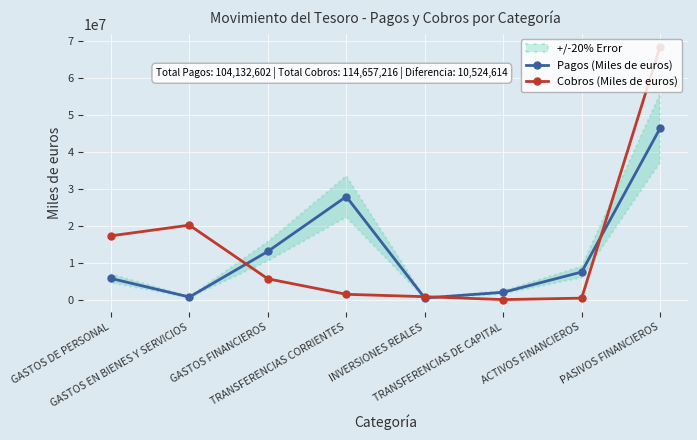

How many intersections are there between Cobros (Miles de euros) and Pagos (Miles de euros)?

4